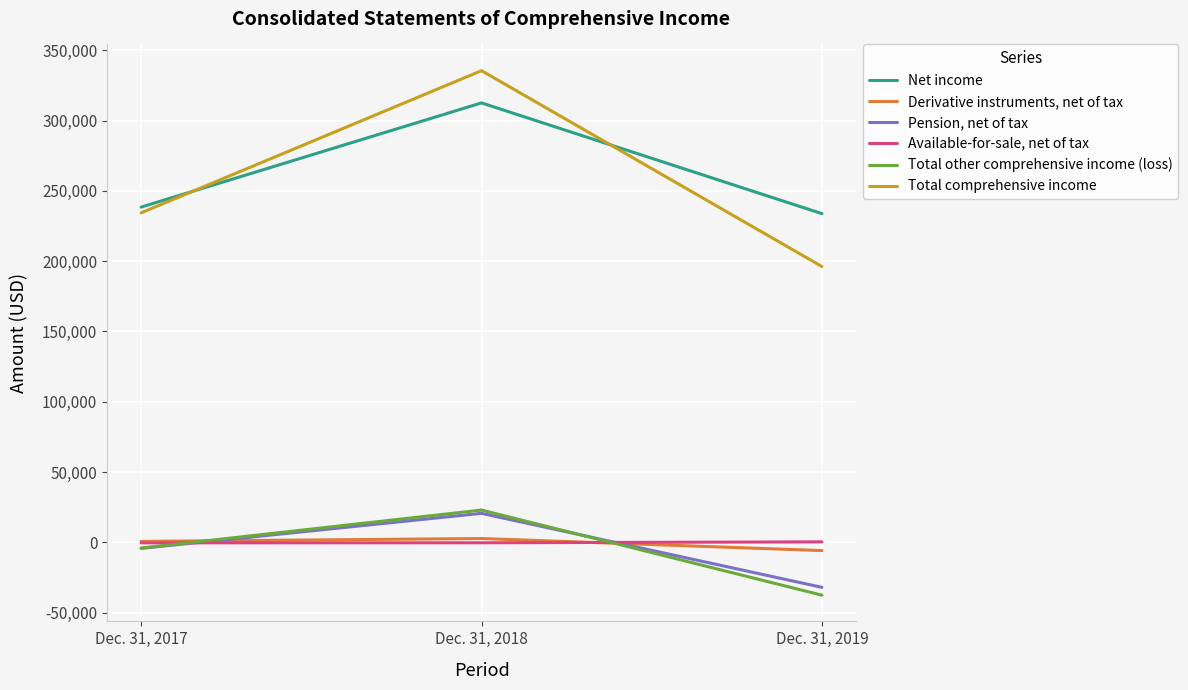

Does the chart display data point markers on the line(s)?

No